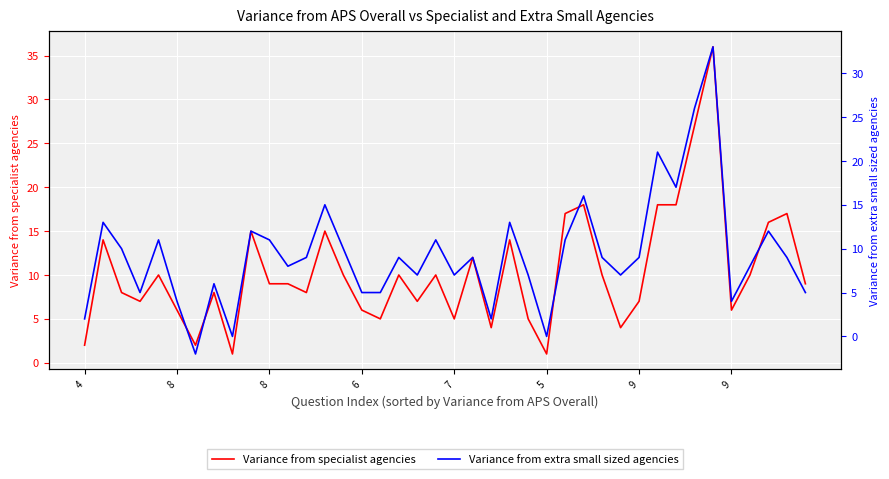

What is the value of the Variance from specialist agencies point at the 14th from the left?

15